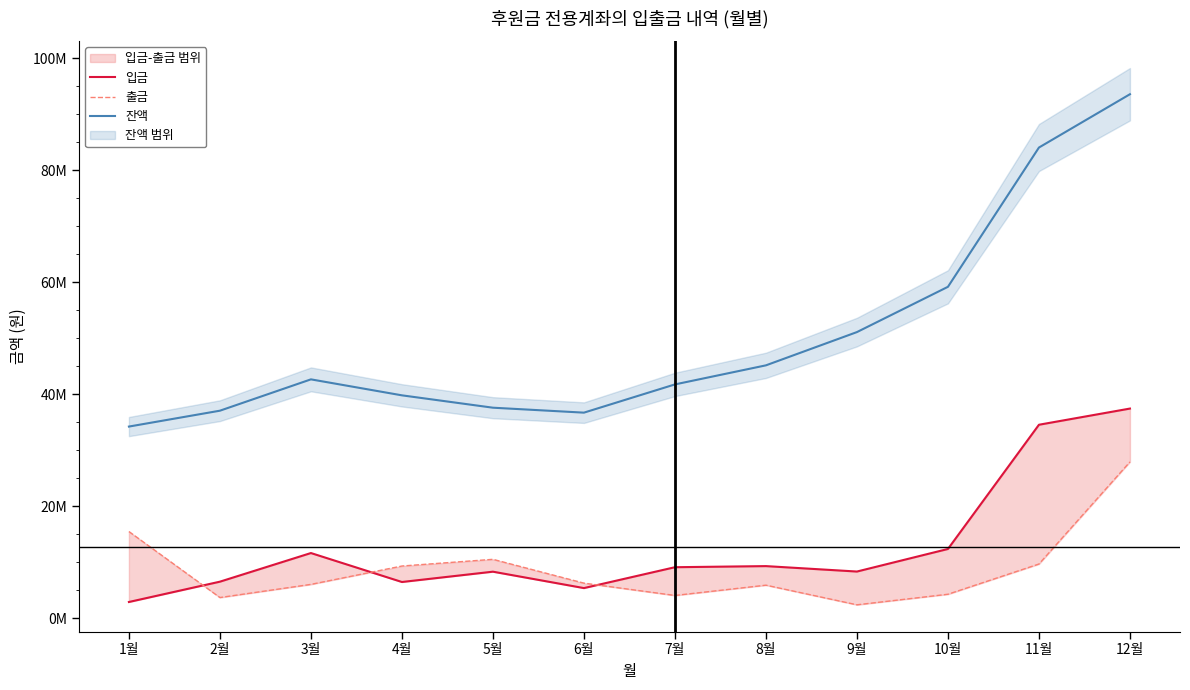

At which category does 입금 reach its first local valley?

4월